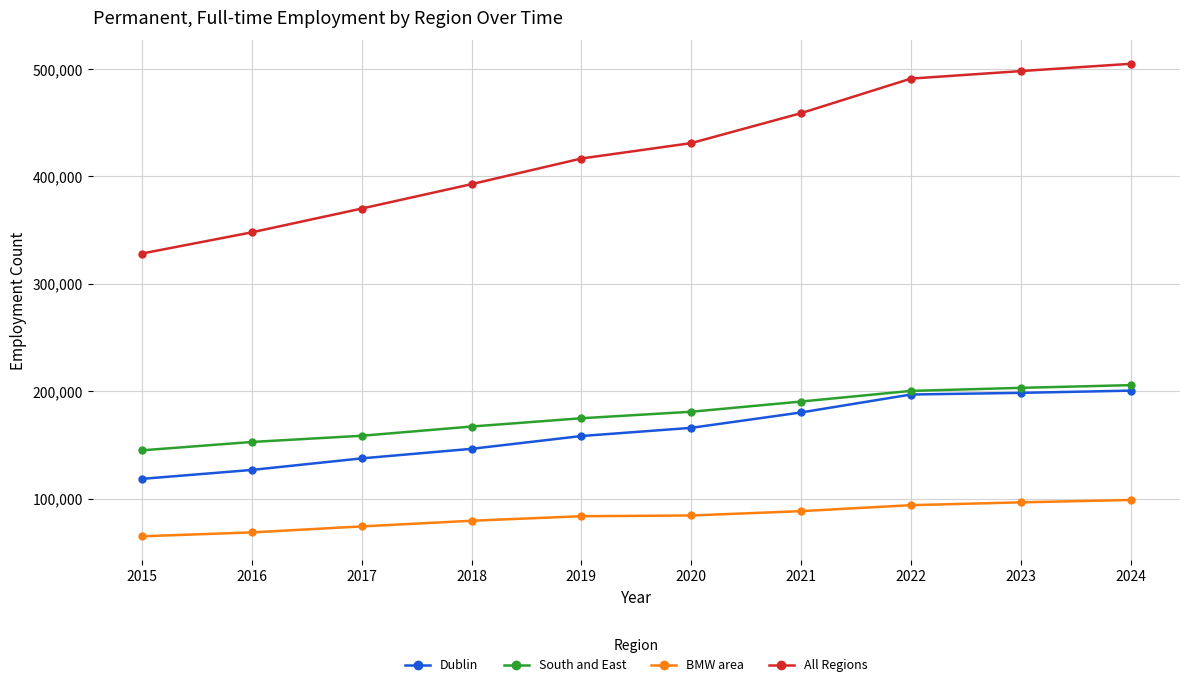

What is the smallest value displayed?

64878